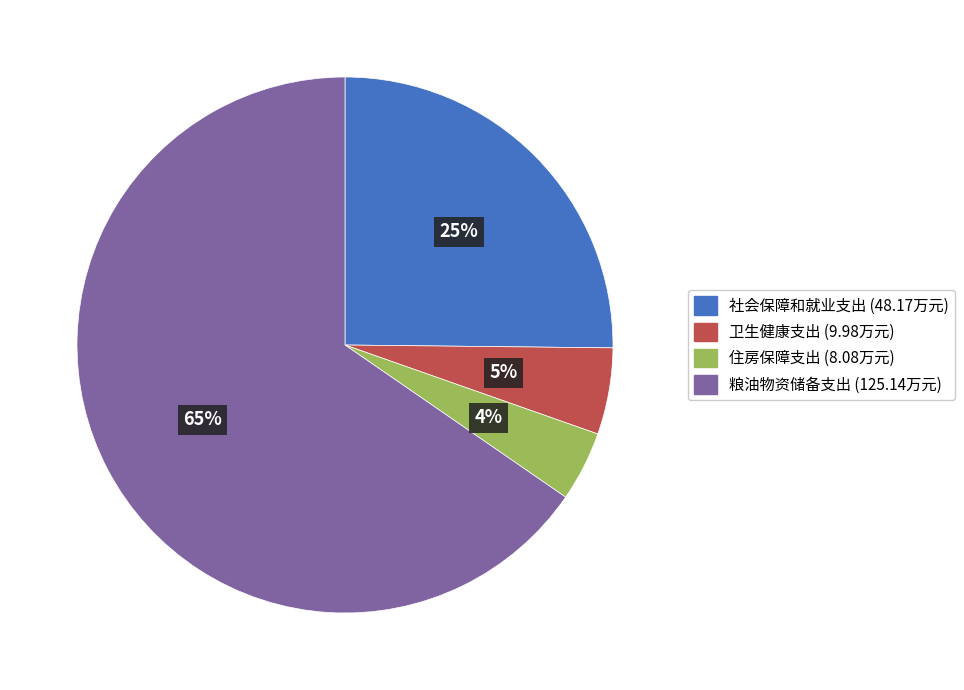

Approximately how many times larger is the value at 住房保障支出 compared to 卫生健康支出?

0.8